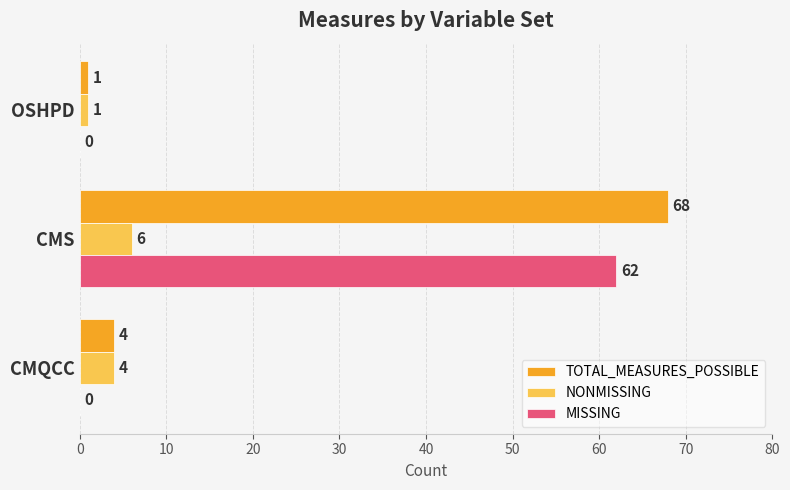

Which category has the highest value in the TOTAL_MEASURES_POSSIBLE series?

CMS